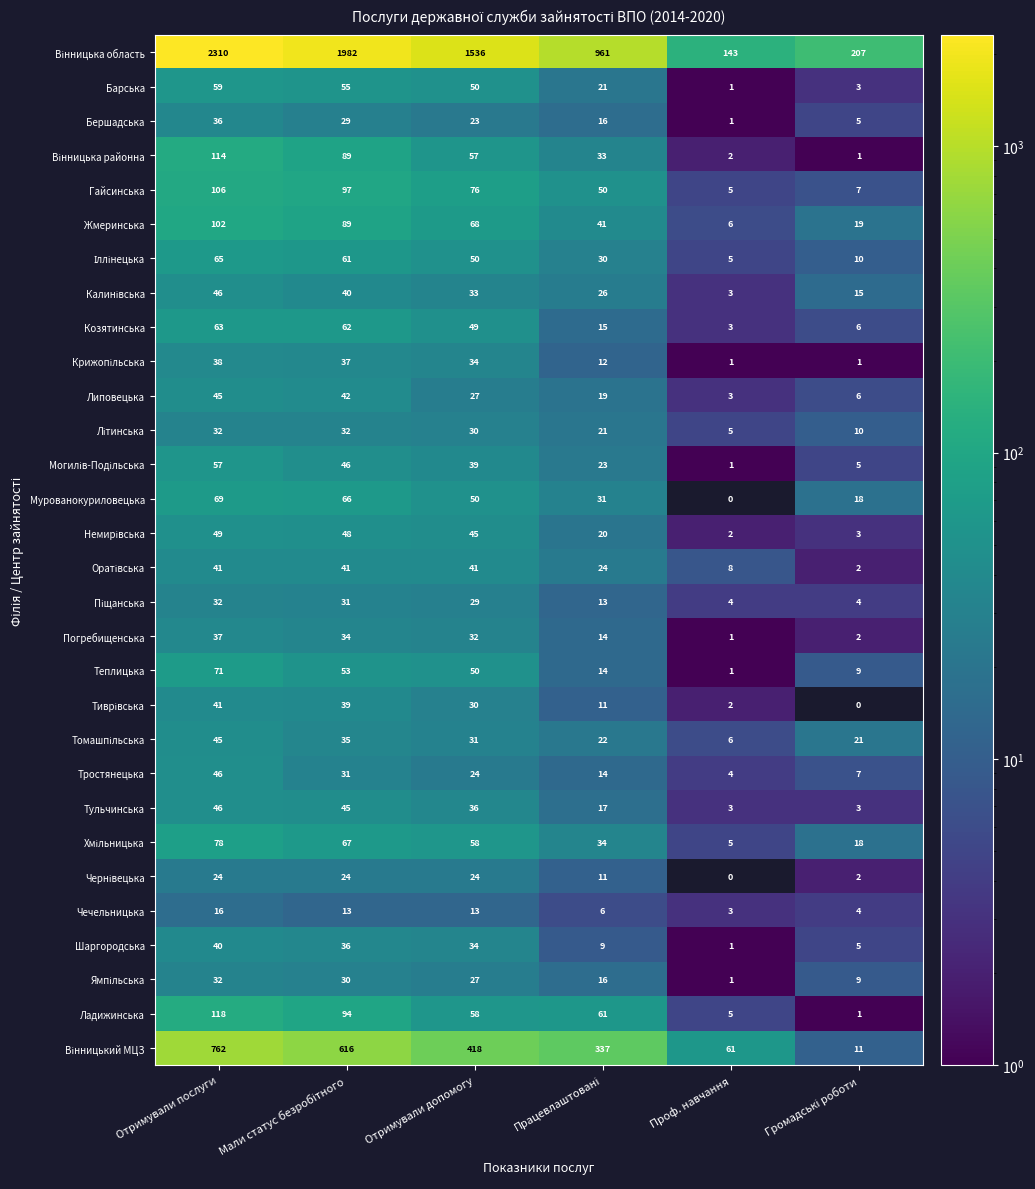

What is the difference between the maximum and second lowest values in the Тульчинська series?

43